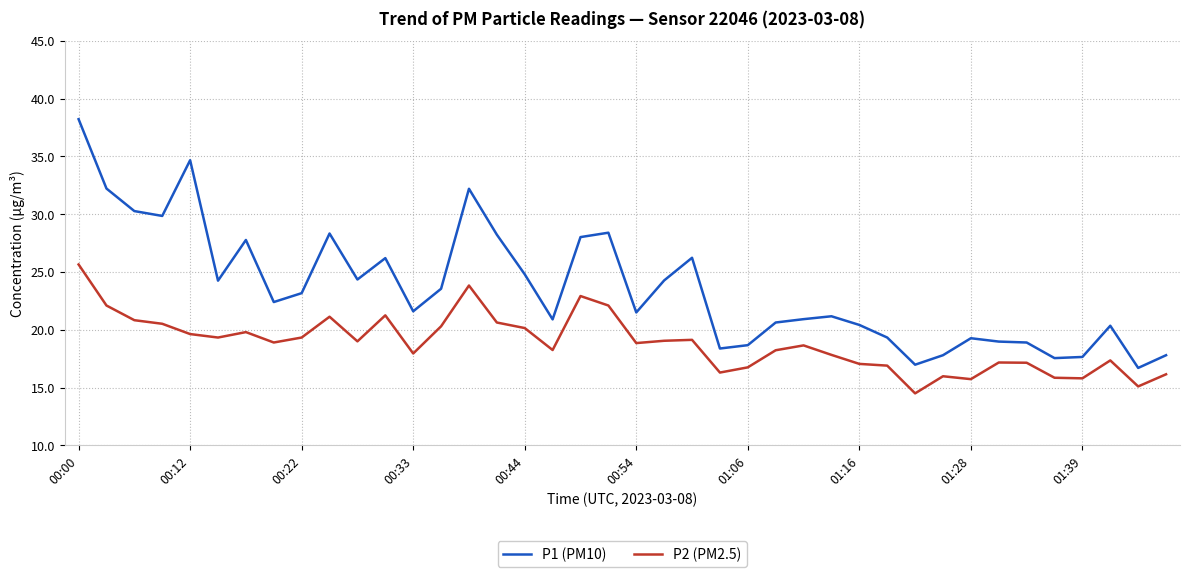

What is the smallest value displayed?

14.5